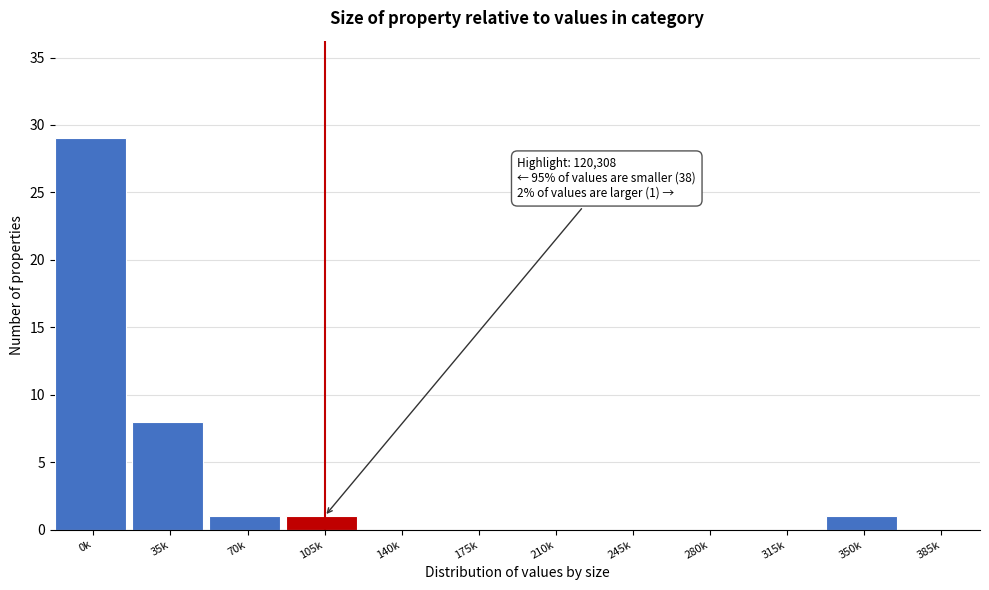

Reading right to left, list all the values displayed in this chart.

385k=0	350k=1	315k=0	280k=0	245k=0	210k=0	175k=0	140k=0	105k=1	70k=1	35k=8	0k=29